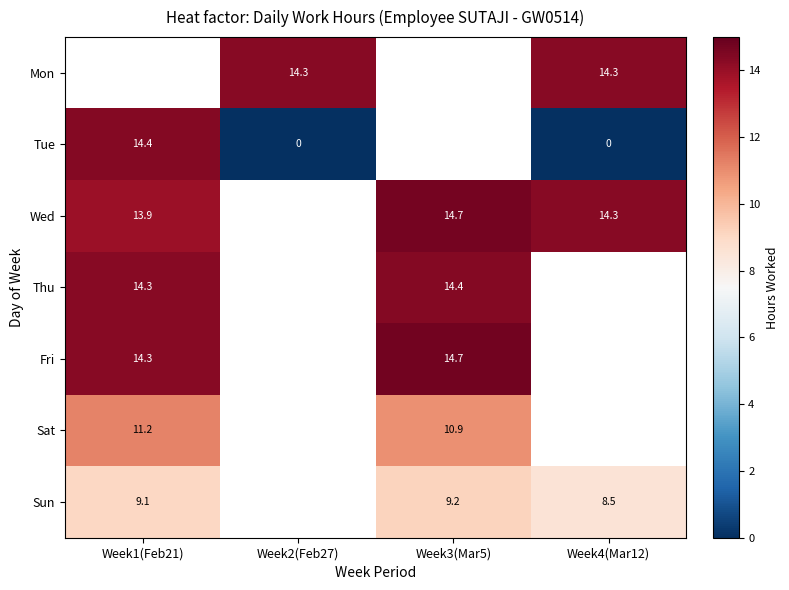

How many series are shown in this chart?

7